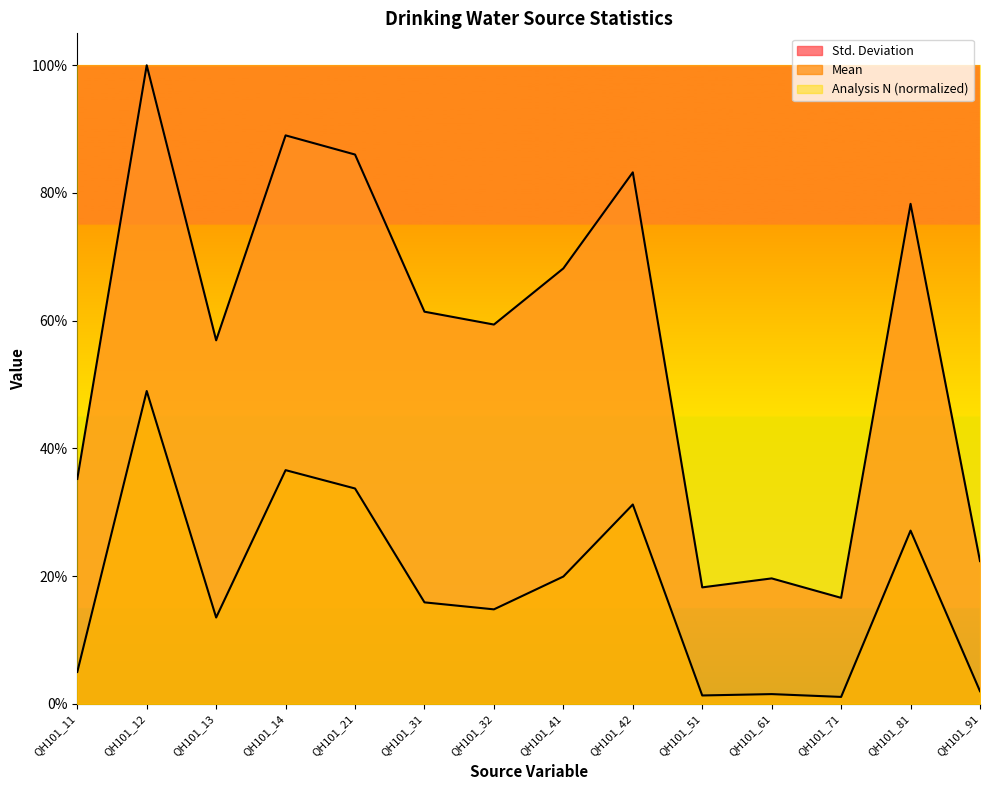

True or false: Std. Deviation and Mean cross at least once.

False